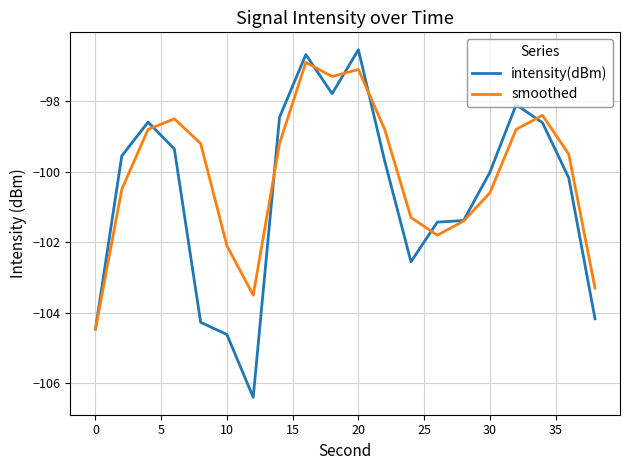

Rank the series by their average value, from highest to lowest.

smoothed, intensity(dBm)